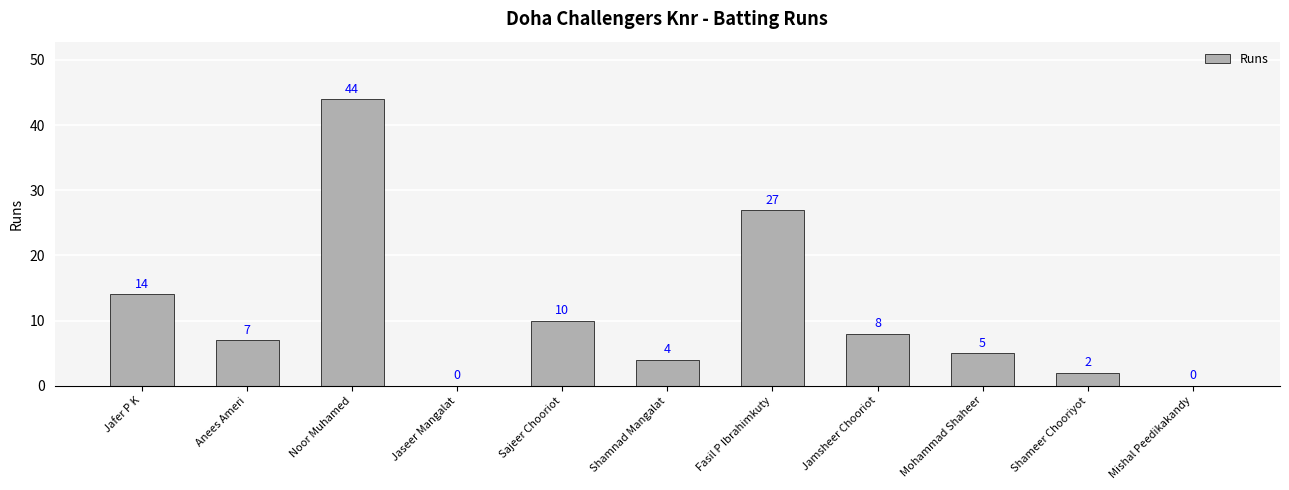

What is the sum of the values at Sajeer Chooriot and Fasil P Ibrahimkuty?

37